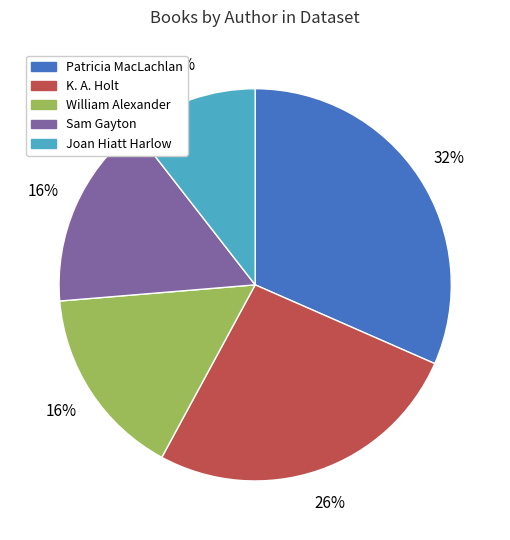

Is there any slice that represents more than half of the pie?

No